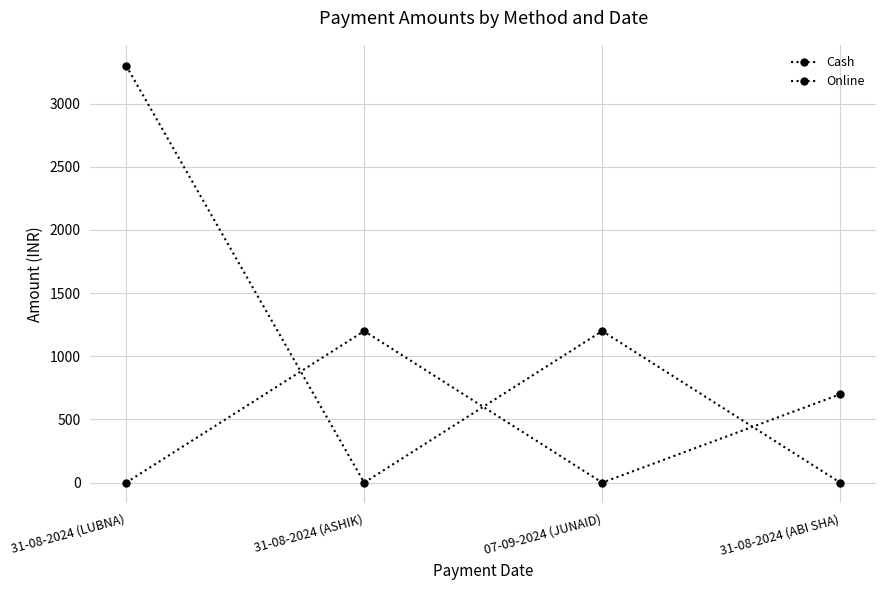

Read the Online value at 07-09-2024 (JUNAID), to the nearest 100.

1200